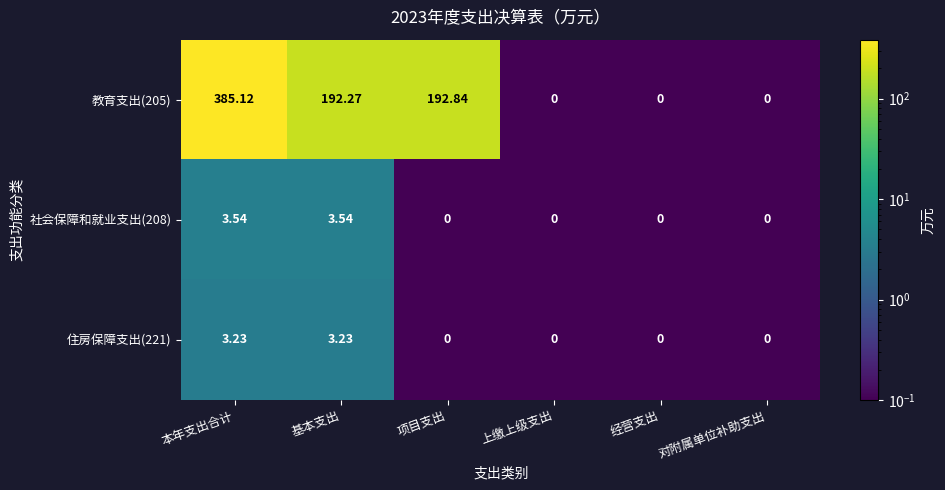

At which label is 教育支出(205) closest to 192?

基本支出